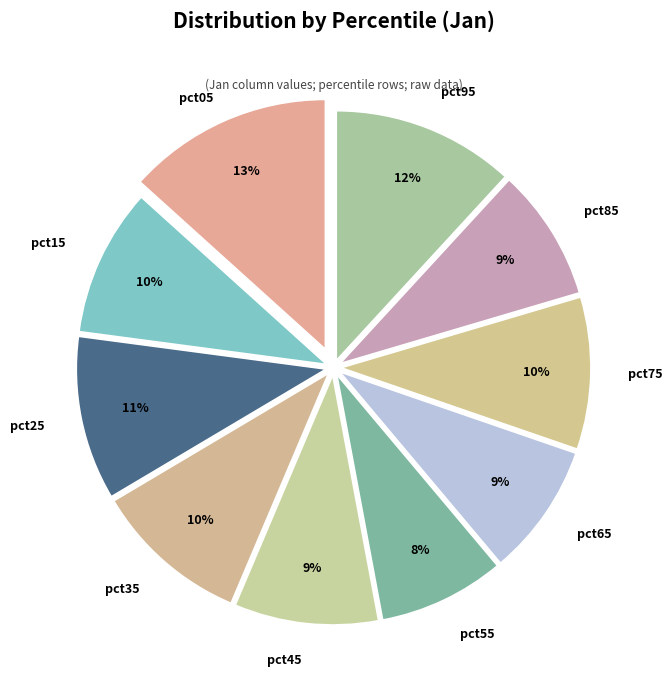

What is the largest slice in the pie chart?

pct05